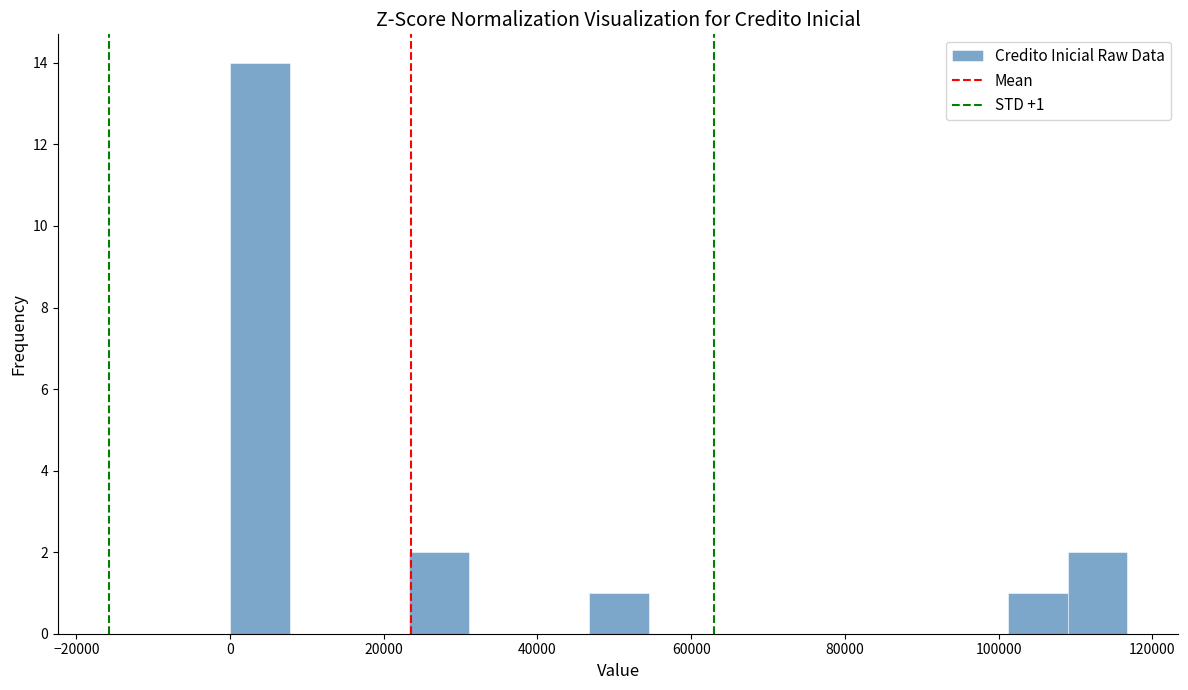

Around what value on the x-axis is the tallest bar? Give the approximate position of its centre, as read against the axis.

4000